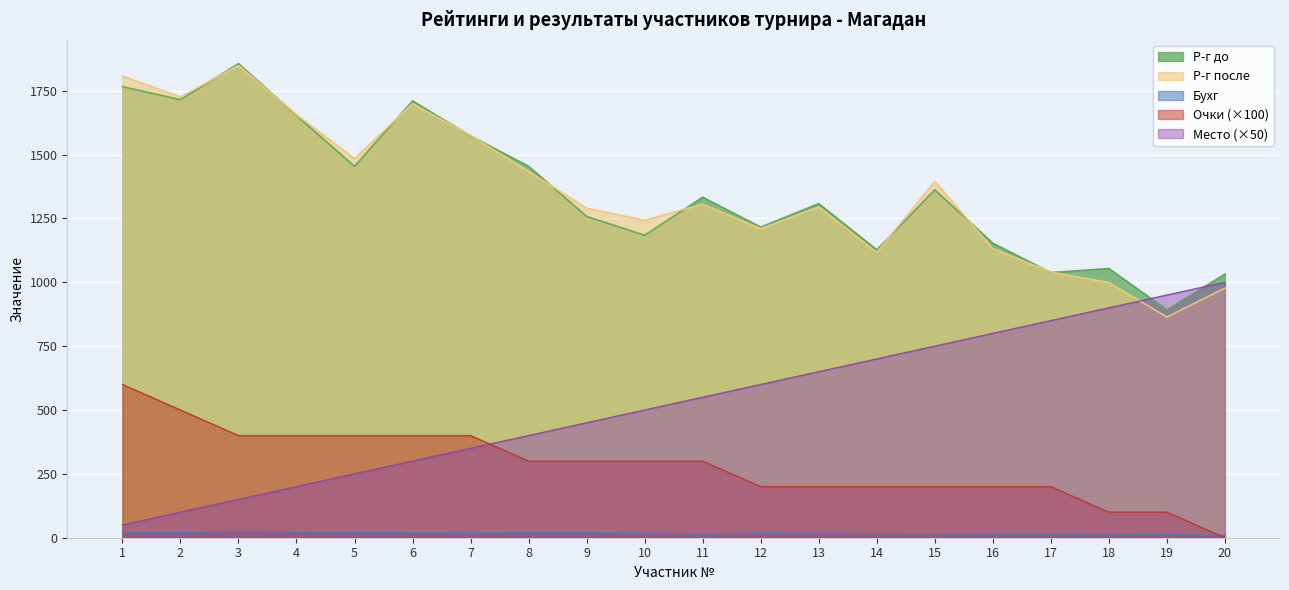

Where does the Р-г после series first go above 1306?

1